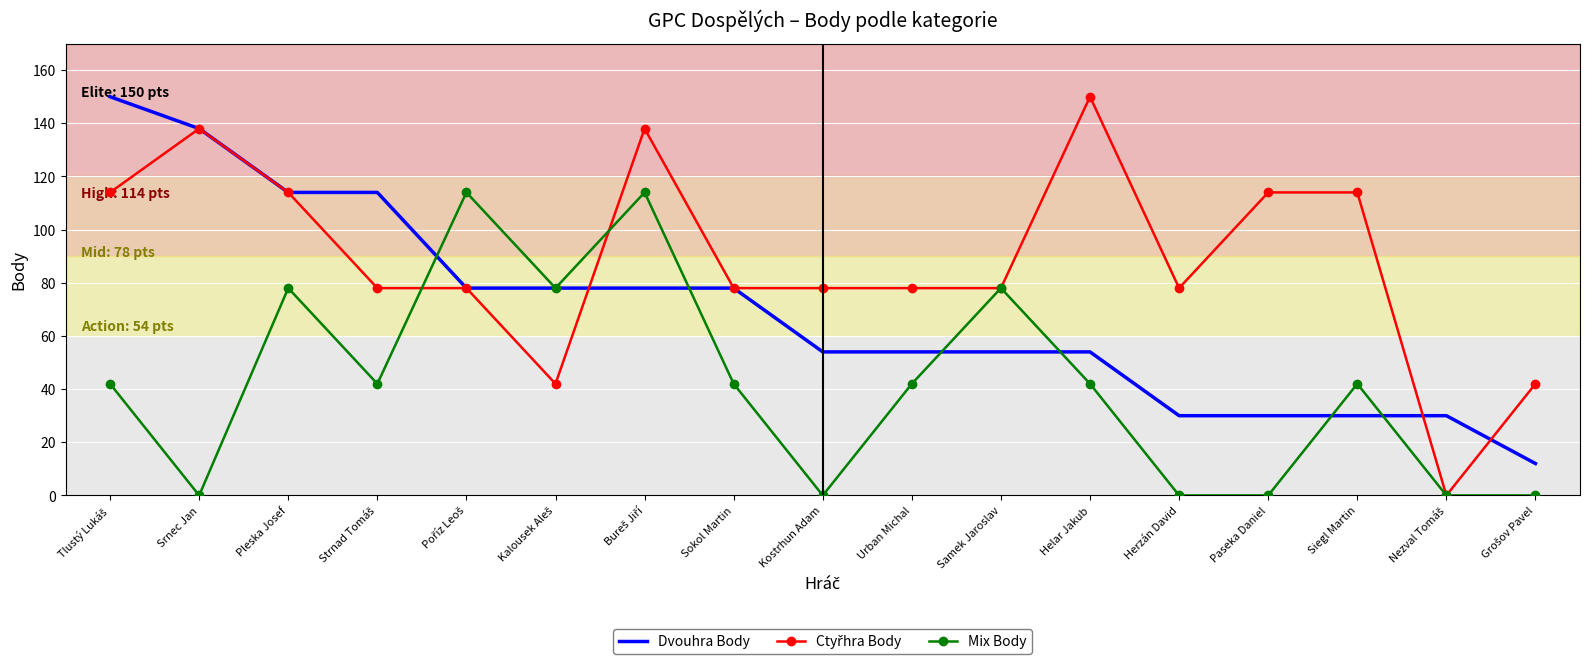

What is the minimum value for Dvouhra Body?

12